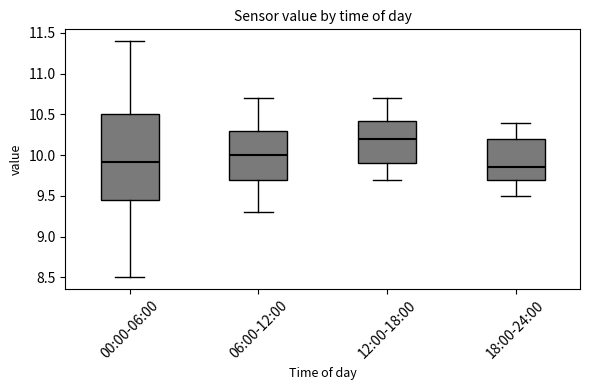

Reading left to right, read every box against the y-axis: the position of its median line, the range the box covers, and the ends of its whiskers. The values are not printed on the chart, so give them approximately, as read against the axis.

00:00-06:00: median 9.90, box 9.45 to 10.50, whiskers 8.50 to 11.40
06:00-12:00: median 10.00, box 9.70 to 10.30, whiskers 9.30 to 10.70
12:00-18:00: median 10.20, box 9.90 to 10.45, whiskers 9.70 to 10.70
18:00-24:00: median 9.85, box 9.70 to 10.20, whiskers 9.50 to 10.40